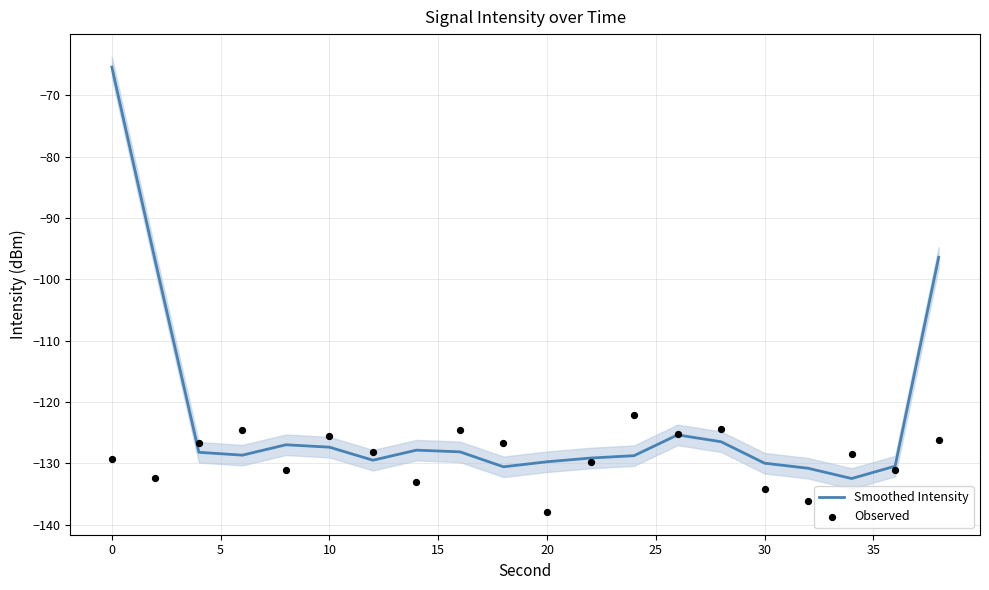

Which series contains the highest Y value?

Smoothed Intensity